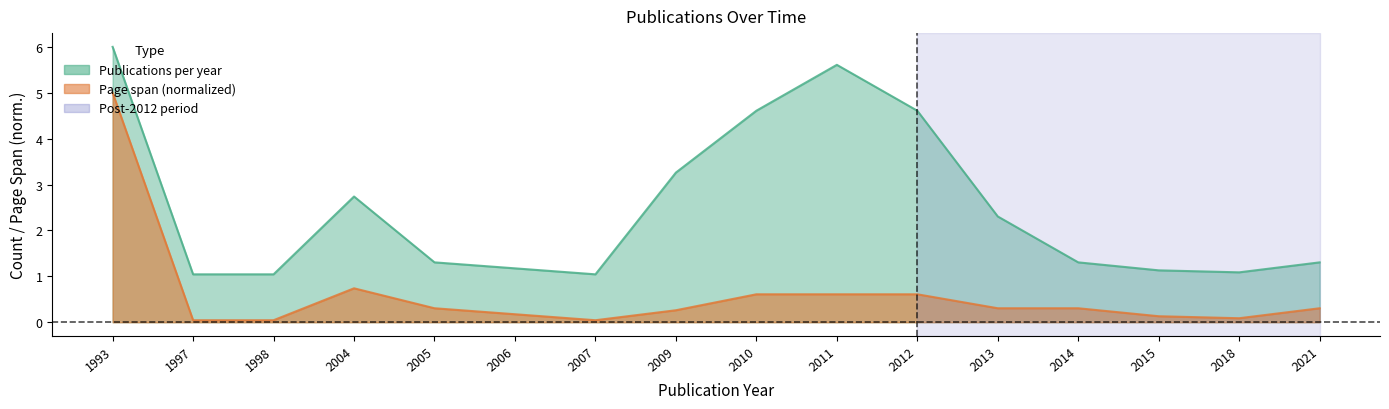

What is the value of the 11th point from the left?

0.6